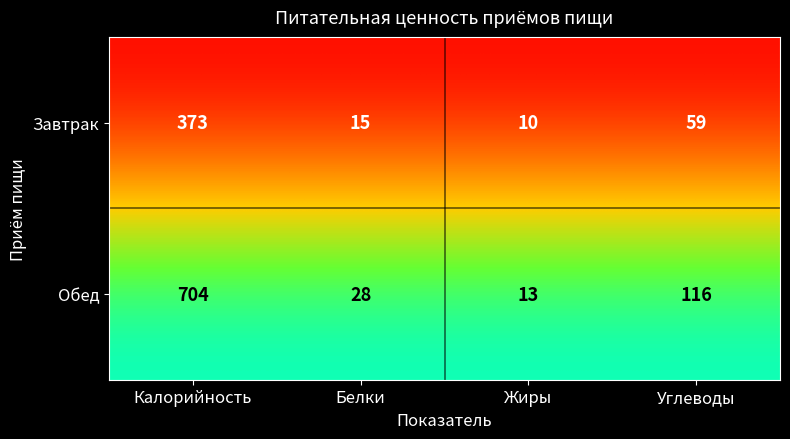

Which category has the highest value across all series?

Калорийность